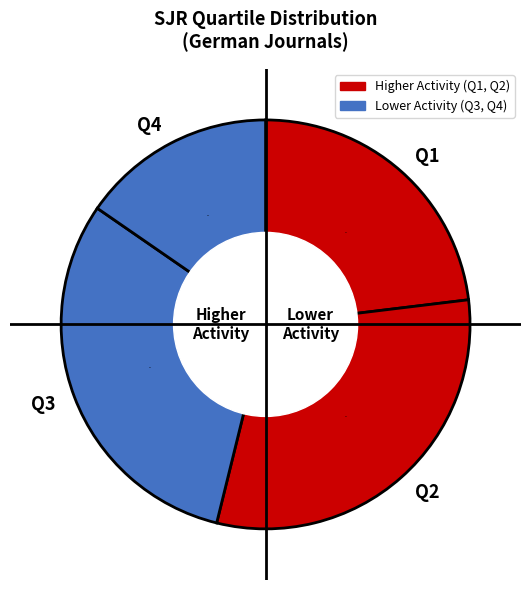

Do Q2 and Q3 together represent more than half of the pie?

Yes